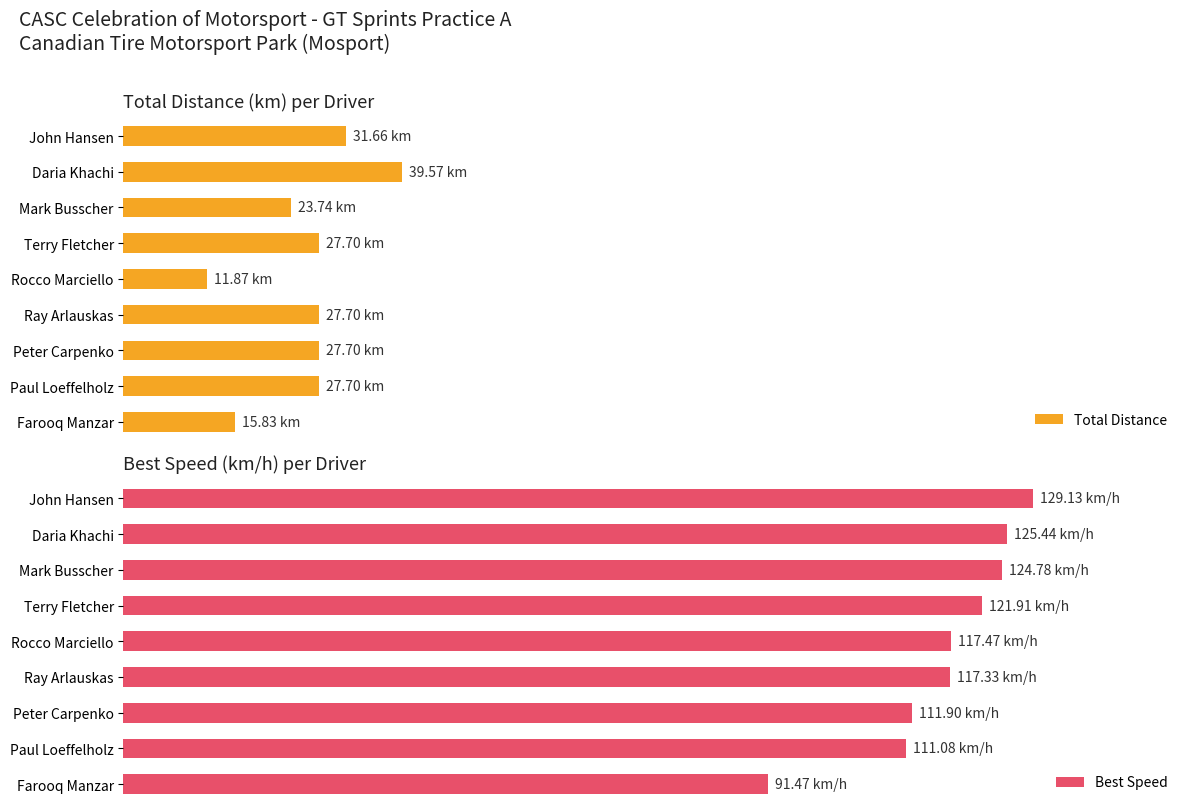

True or false: Total Distance has a value of 39.7 at Peter Carpenko.

False